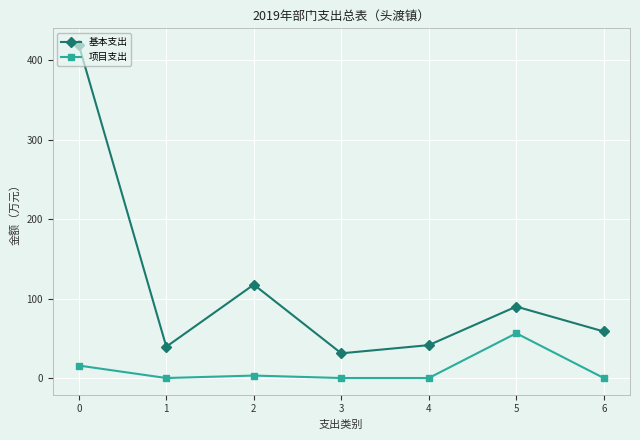

Is it true that 基本支出 equals 258.1 at 0?

False